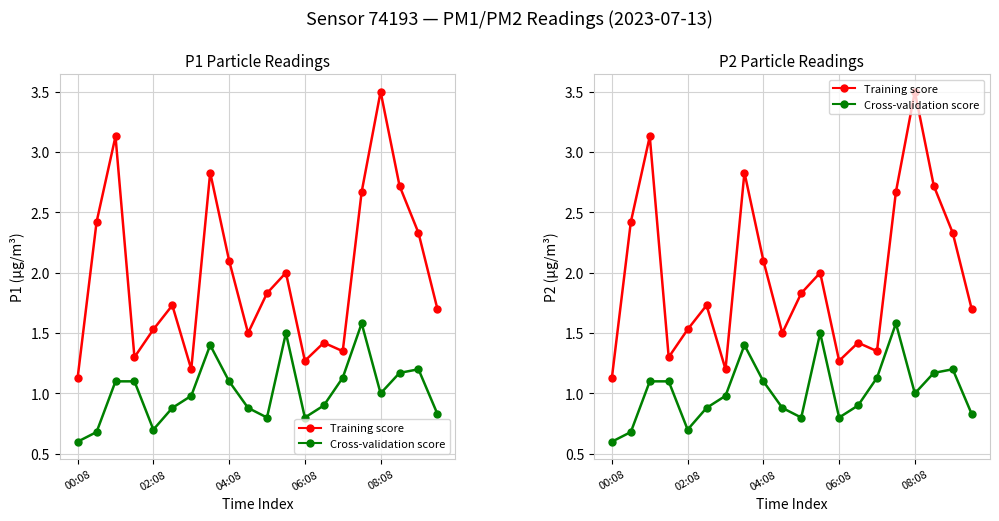

What value does the P1 (Training score) series have at 18?

2.3